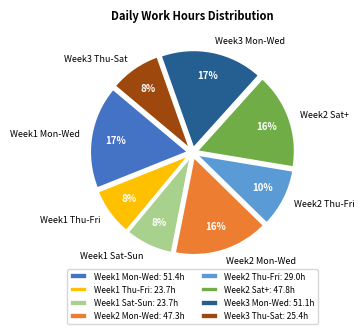

To the nearest percent, what portion does Week2 Sat+ represent?

16%